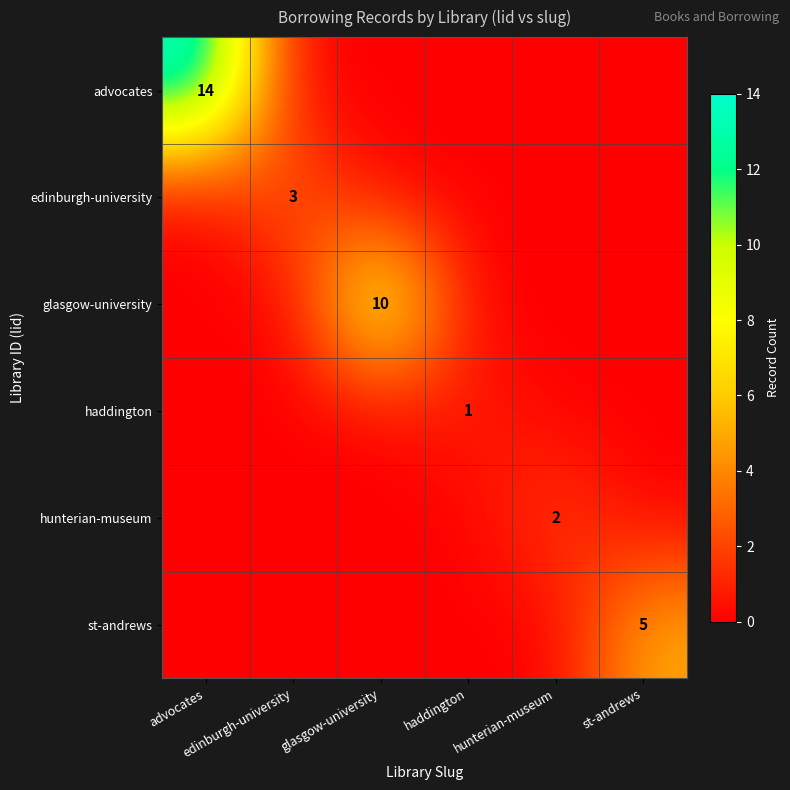

At which category is the sum across all series the highest?

advocates